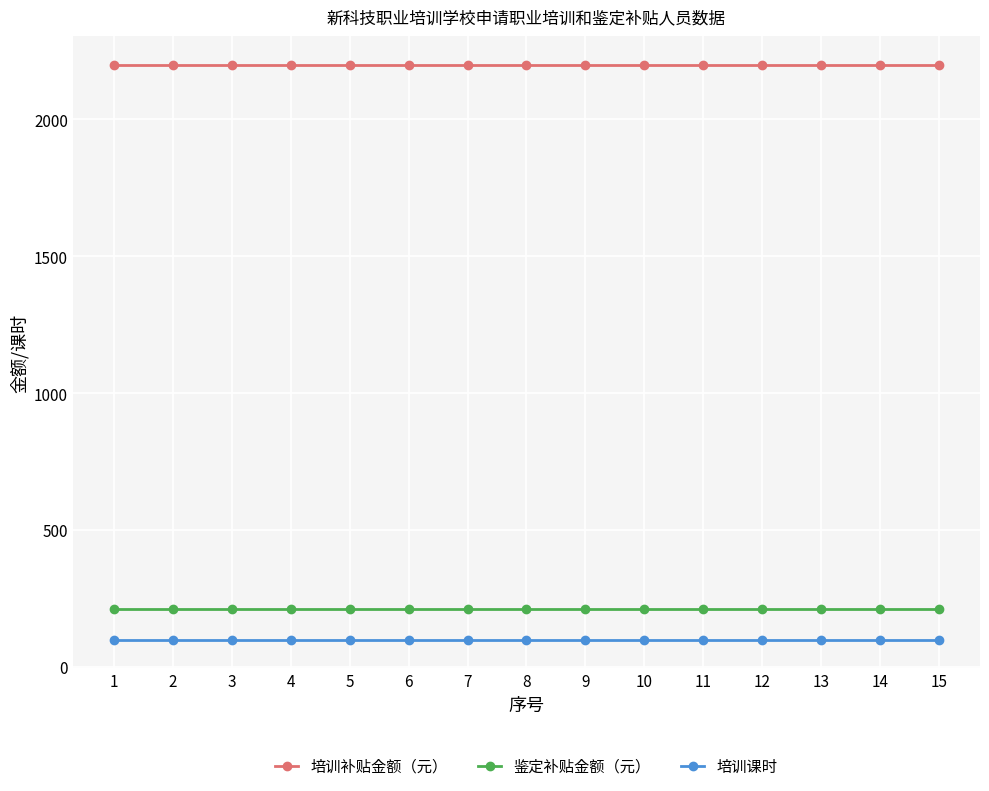

What is the lowest value of the 培训课时 series?

100